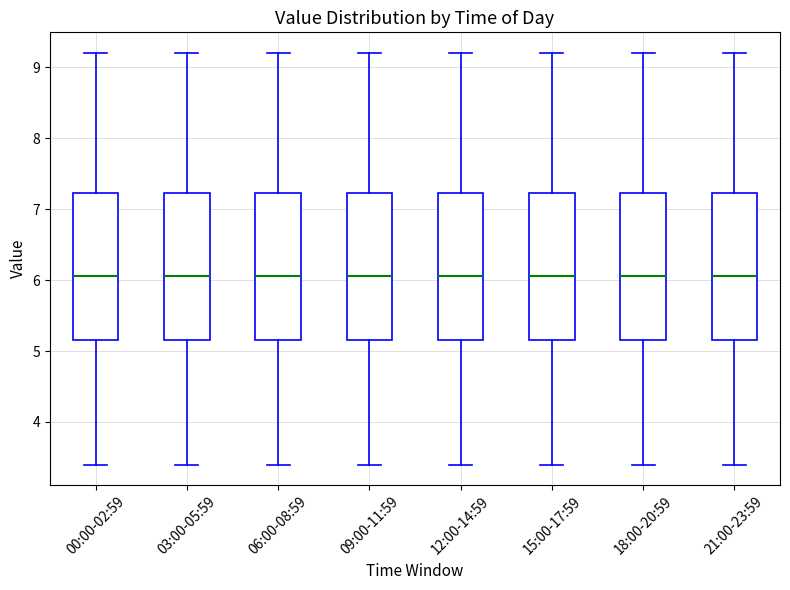

Reading left to right, transcribe this box plot: for each box, give where its median line is, the range the box spans, and where its two whiskers end, as read against the y-axis. The values are not printed on the chart, so give them approximately, as read against the axis.

00:00-02:59: median 6.1, box 5.2 to 7.2, whiskers 3.4 to 9.2
03:00-05:59: median 6.1, box 5.2 to 7.2, whiskers 3.4 to 9.2
06:00-08:59: median 6.1, box 5.2 to 7.2, whiskers 3.4 to 9.2
09:00-11:59: median 6.1, box 5.2 to 7.2, whiskers 3.4 to 9.2
12:00-14:59: median 6.1, box 5.2 to 7.2, whiskers 3.4 to 9.2
15:00-17:59: median 6.1, box 5.2 to 7.2, whiskers 3.4 to 9.2
18:00-20:59: median 6.1, box 5.2 to 7.2, whiskers 3.4 to 9.2
21:00-23:59: median 6.1, box 5.2 to 7.2, whiskers 3.4 to 9.2